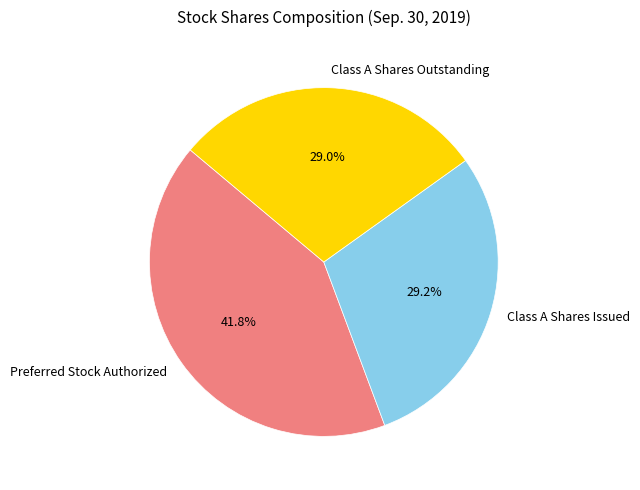

Which slice is the largest?

Preferred Stock Authorized